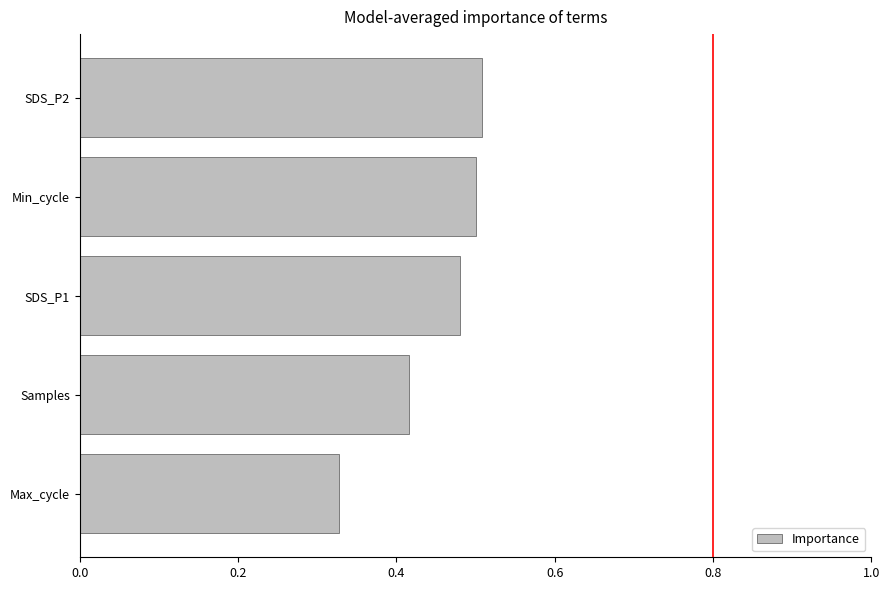

The value at SDS_P2 is 0.5. True or false?

True